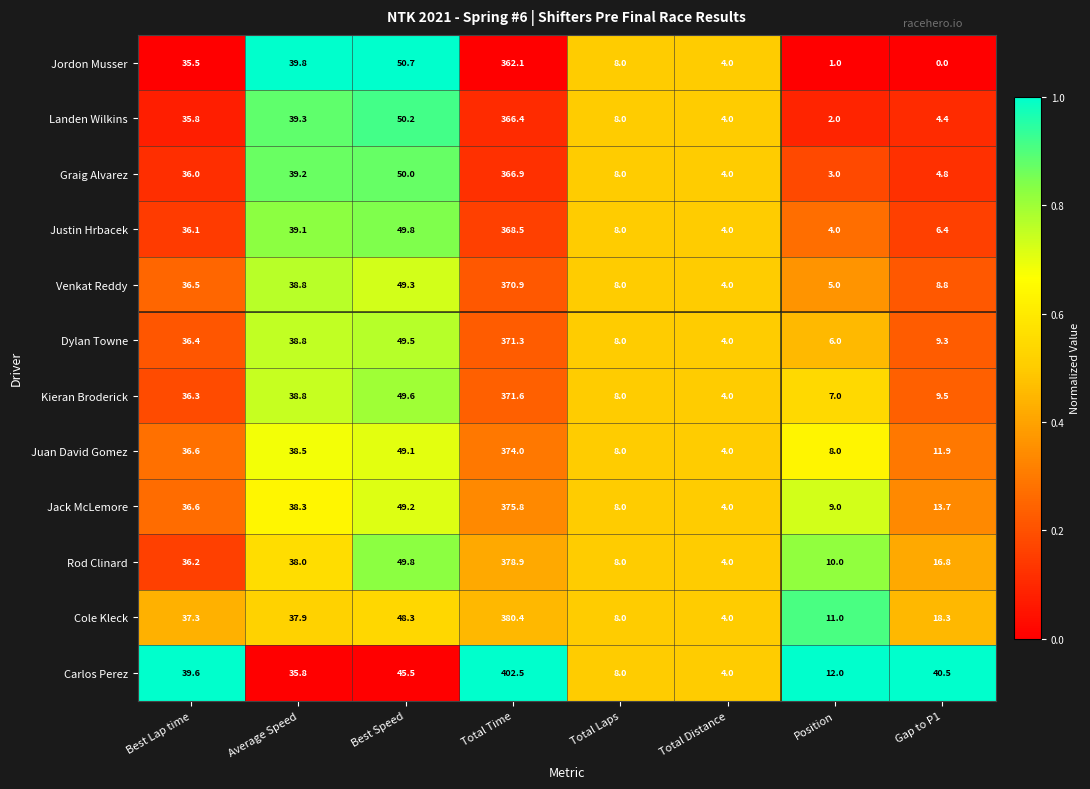

Which series has the largest range (max minus min)?

Carlos Perez